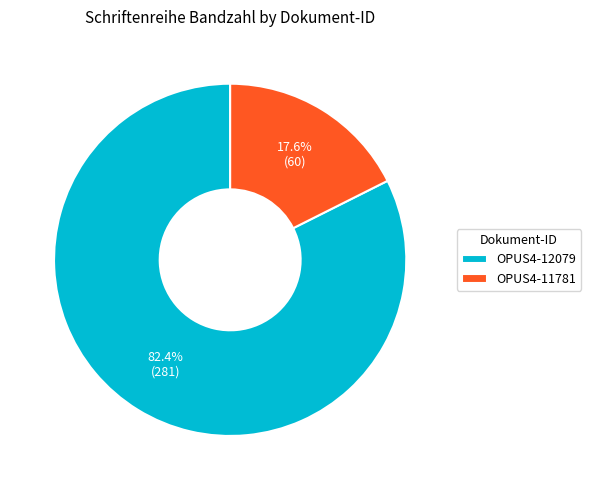

To the nearest percent, what is the difference between the OPUS4-11781 and OPUS4-12079 slice percentages?

65%